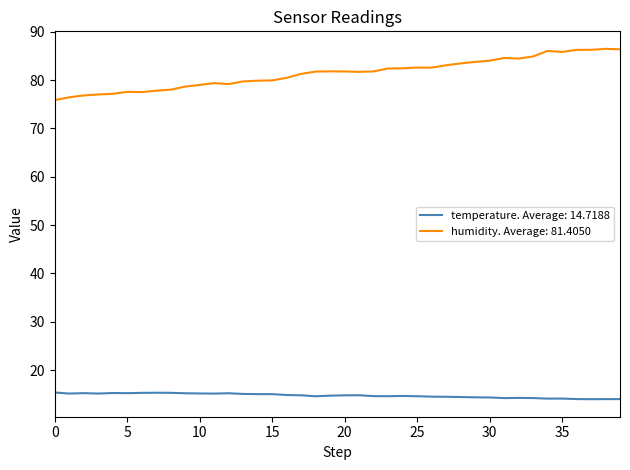

Is this an area chart (filled region under the line)?

No